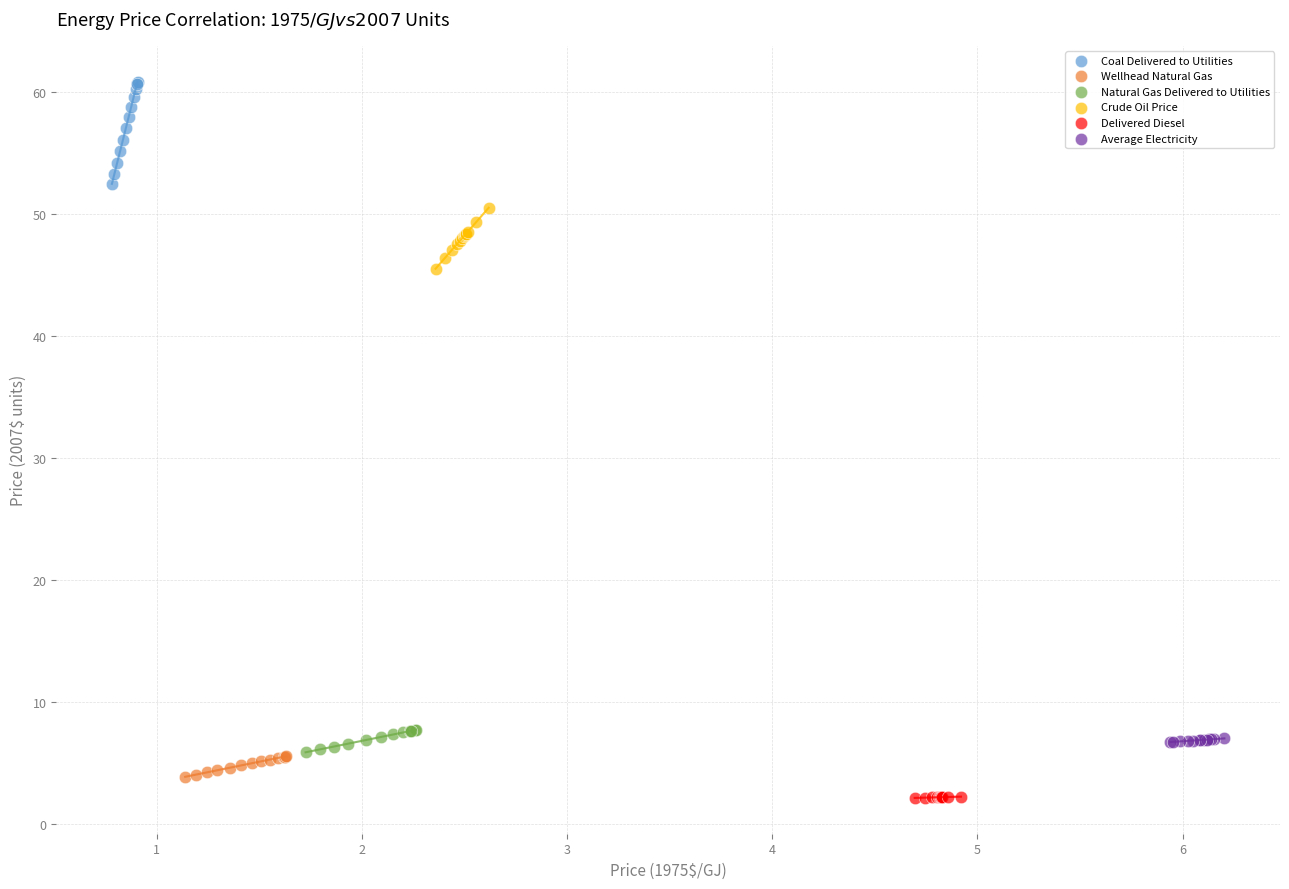

Which series reaches the maximum Y coordinate?

Coal Delivered to Utilities